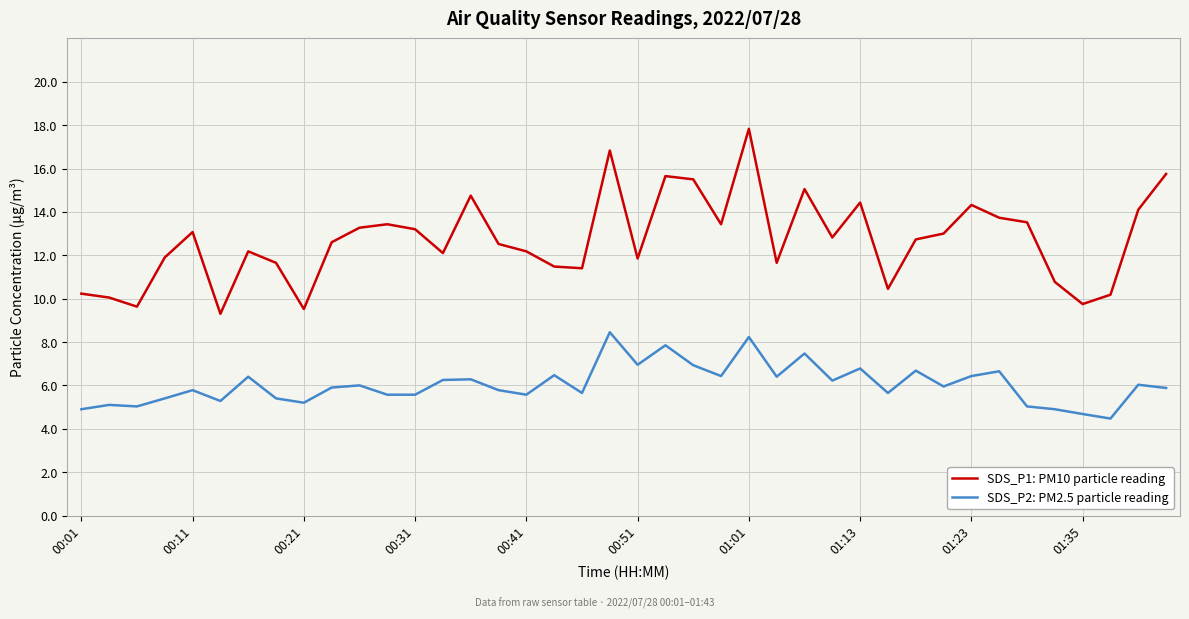

Rank the series by their average value, from highest to lowest.

SDS_P1: PM10 particle reading, SDS_P2: PM2.5 particle reading